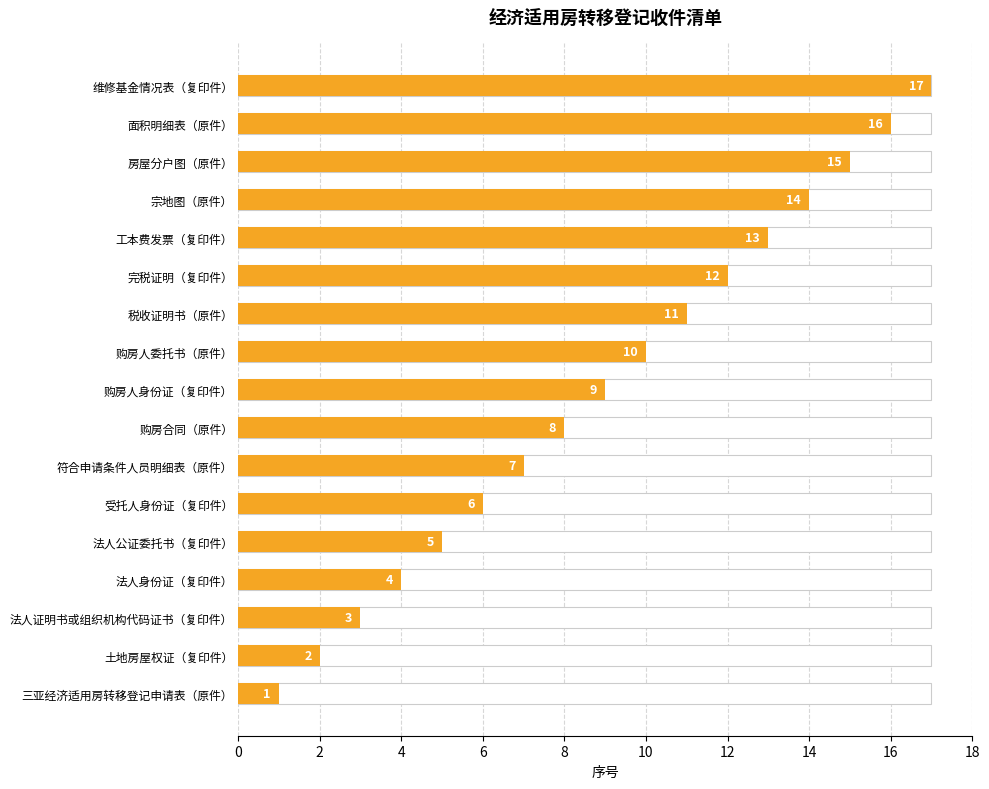

What is the average value?

9